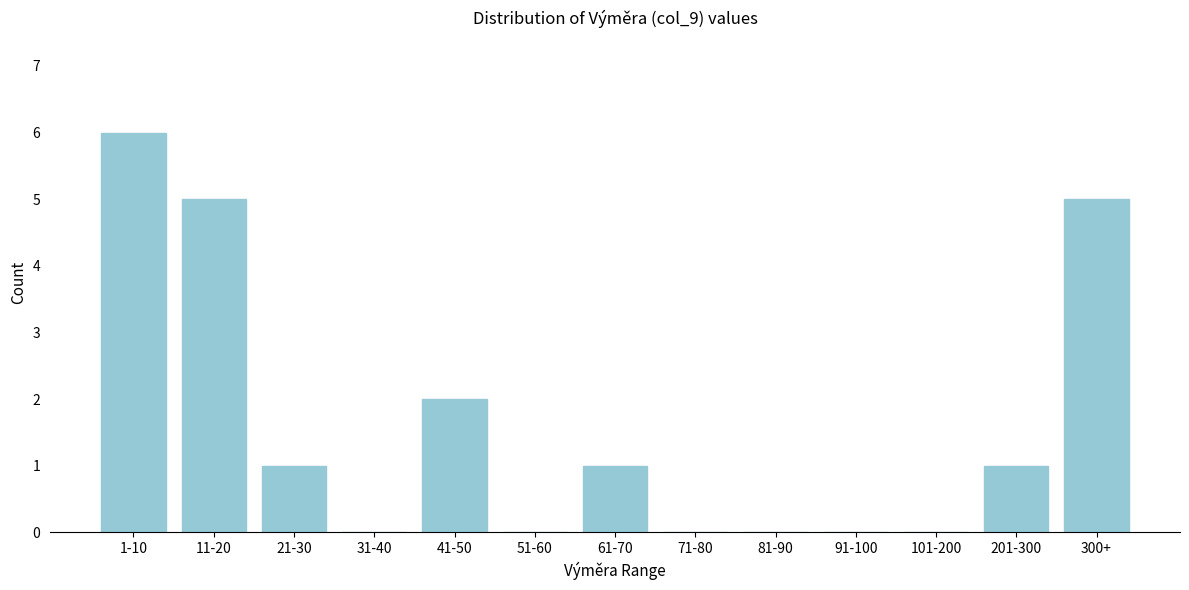

Reading left to right, list all the values displayed in this chart.

1-10=6	11-20=5	21-30=1	31-40=0	41-50=2	51-60=0	61-70=1	71-80=0	81-90=0	91-100=0	101-200=0	201-300=1	300+=5